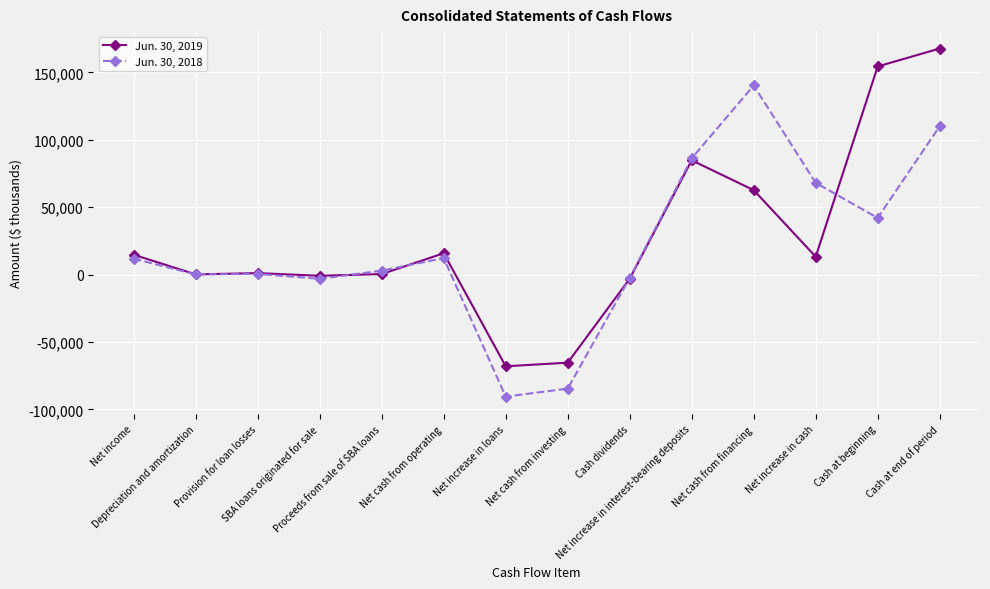

List the series in order of their overall mean, lowest first.

Jun. 30, 2018, Jun. 30, 2019